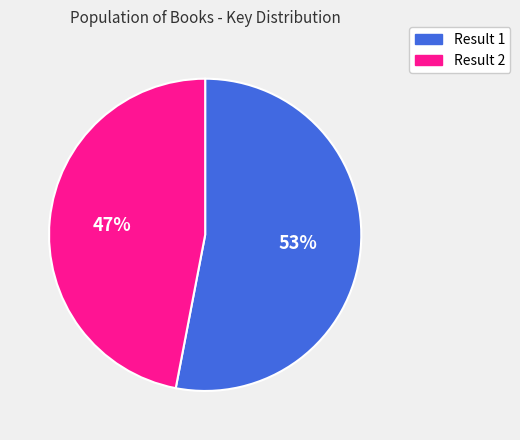

How many segments does this pie chart have?

2